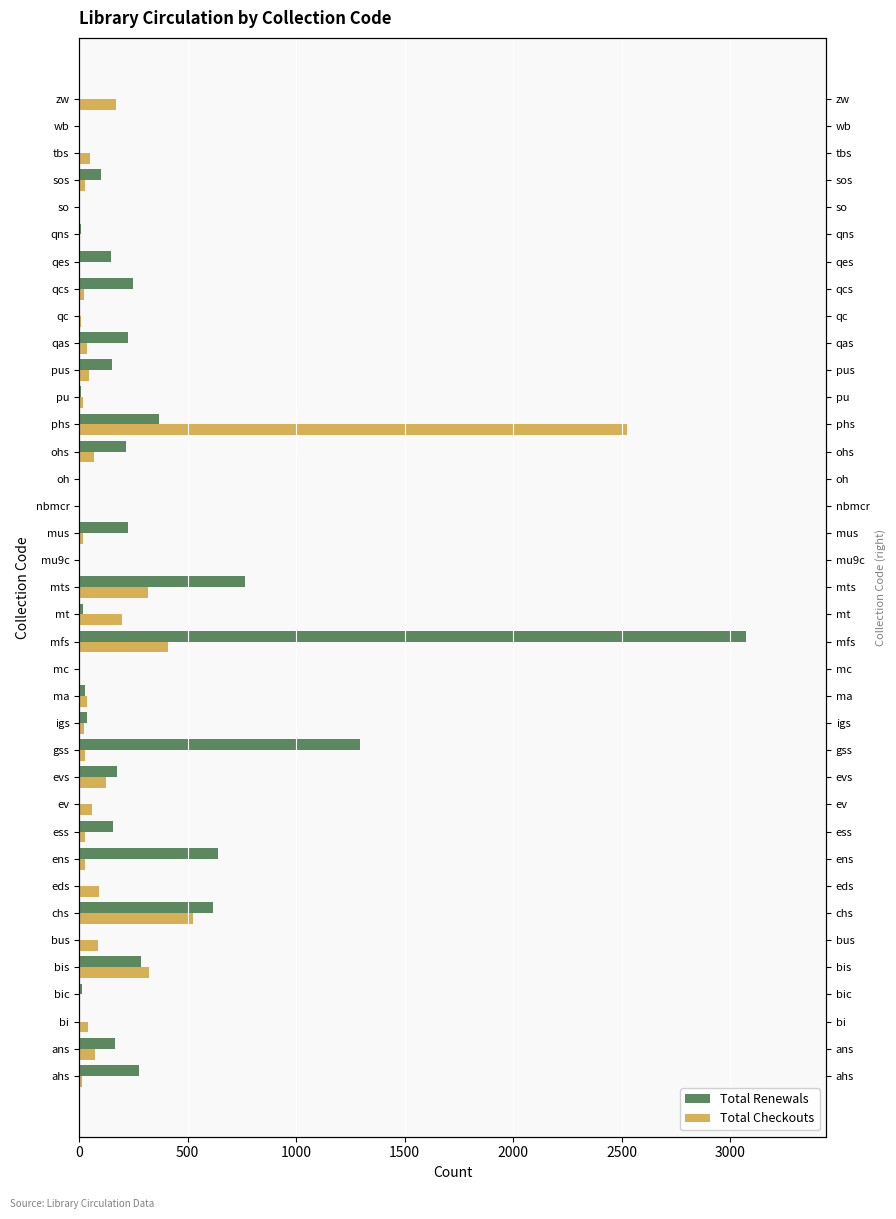

Count the number of categories in the chart.

37